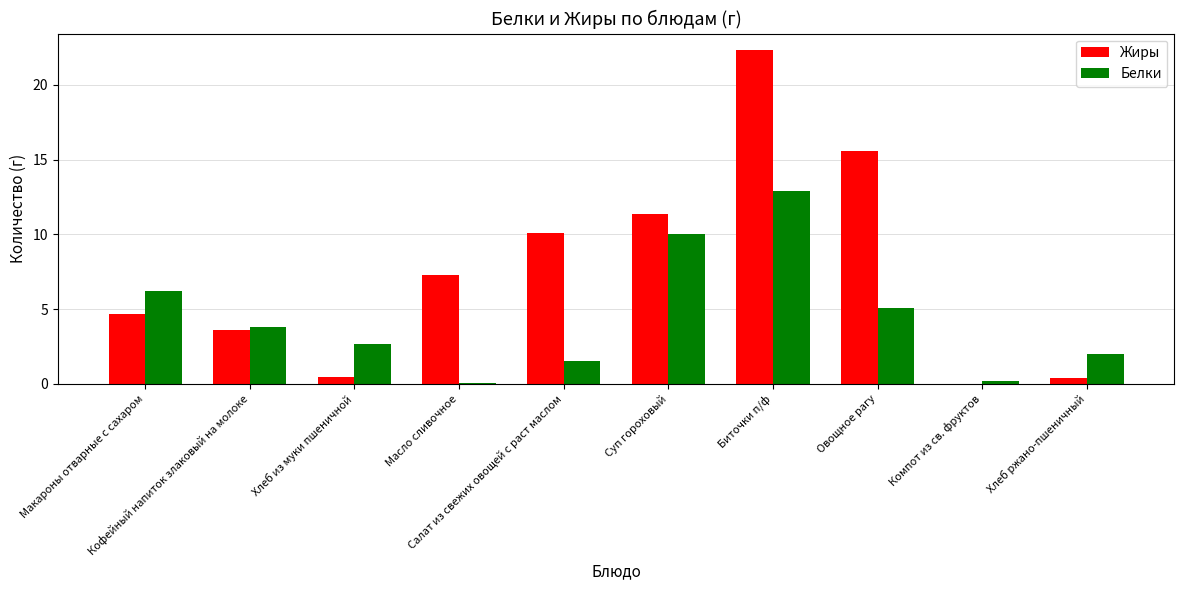

What is the average value of the Жиры series?

7.6